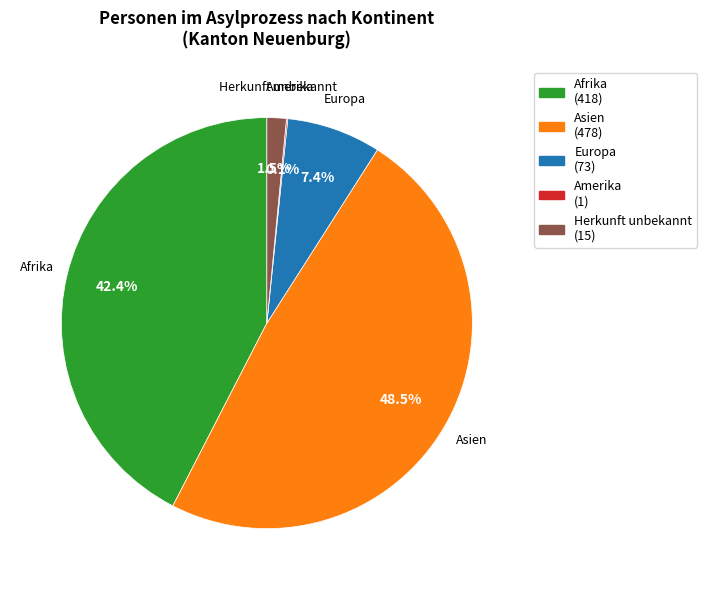

Is there a majority slice in this chart?

No